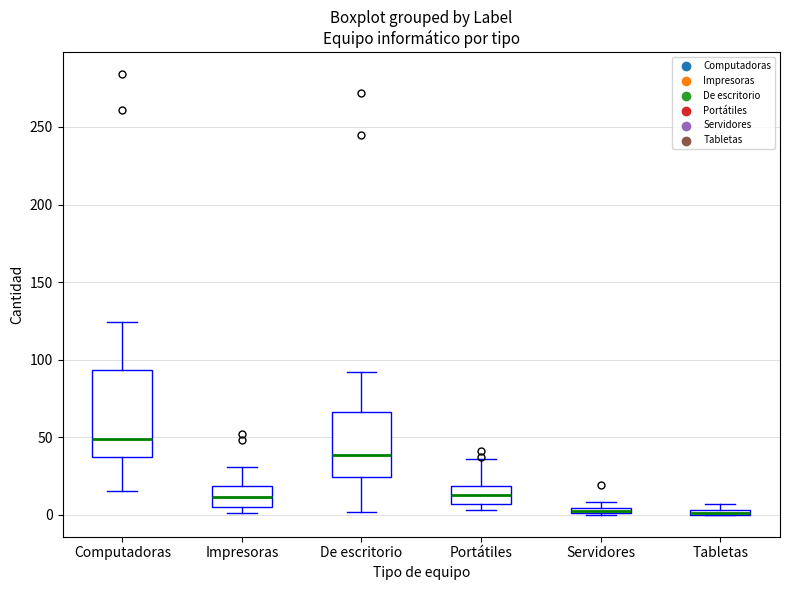

Where is the upper edge of the box for Portátiles on the y-axis? The values are not printed on the chart, so give them approximately, as read against the axis.

20